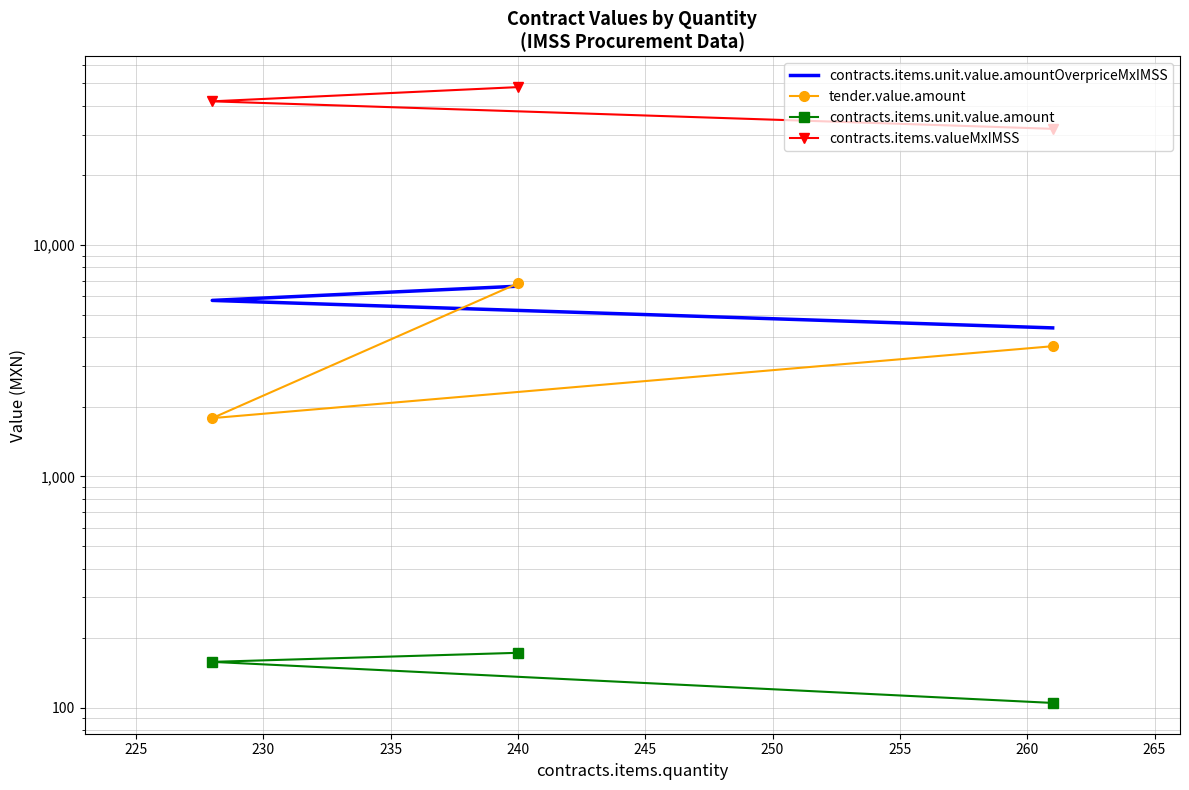

Which series has the largest total across all categories?

contracts.items.valueMxIMSS